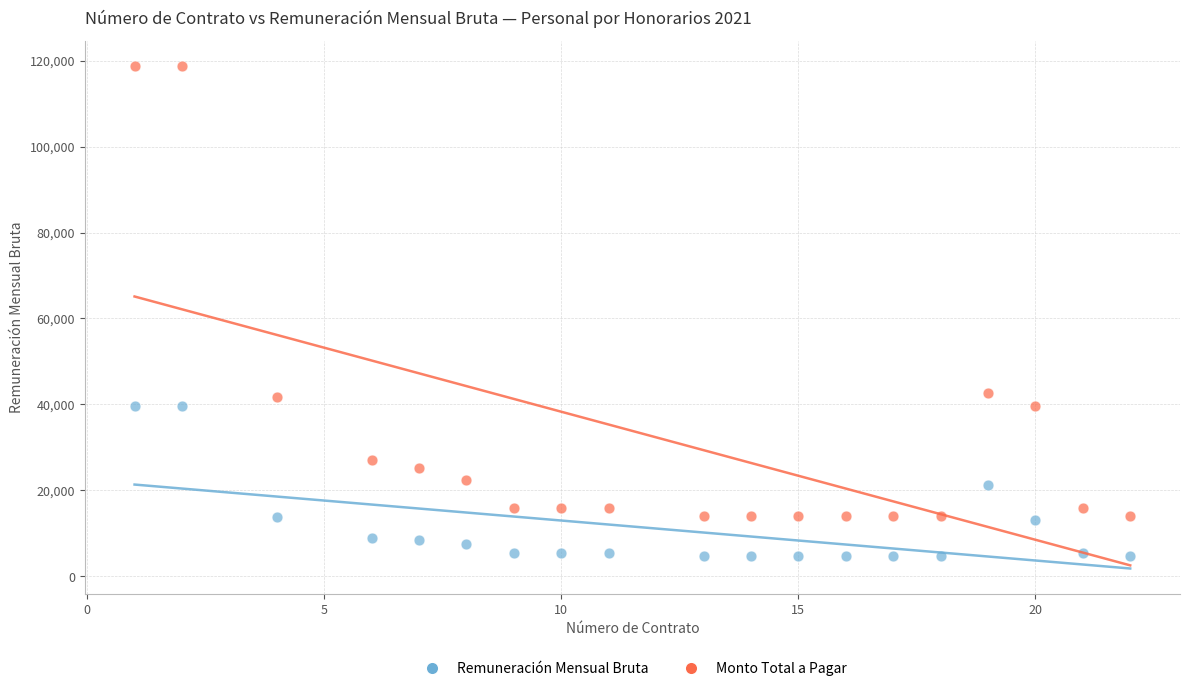

Which series contains the highest Y value?

Monto Total a Pagar